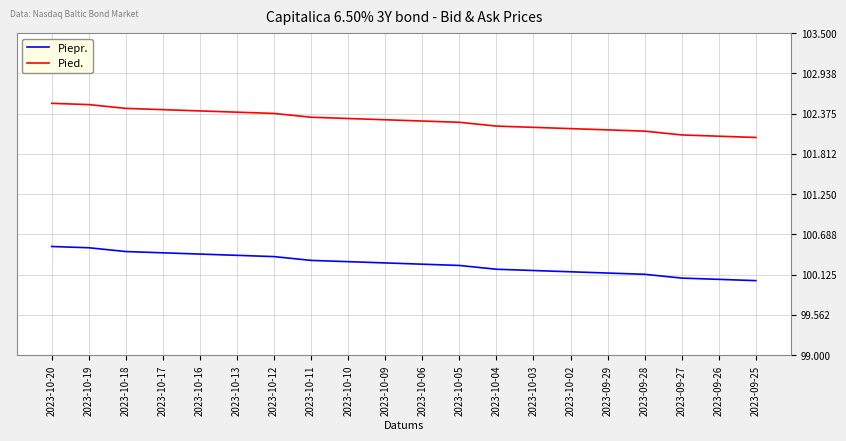

What is the difference between the Piepr. values at 2023-10-05 and 2023-10-12?

0.1